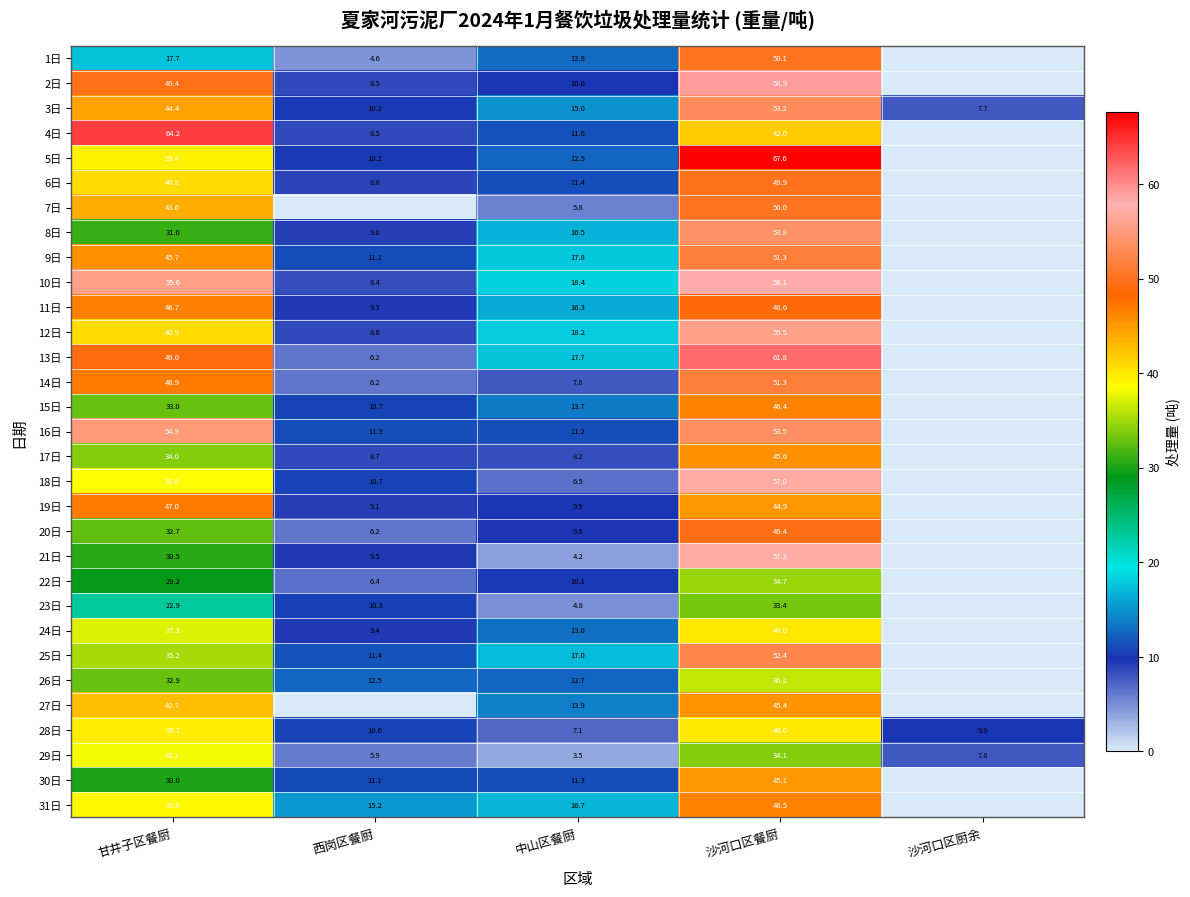

How many categories are shown in the chart?

5